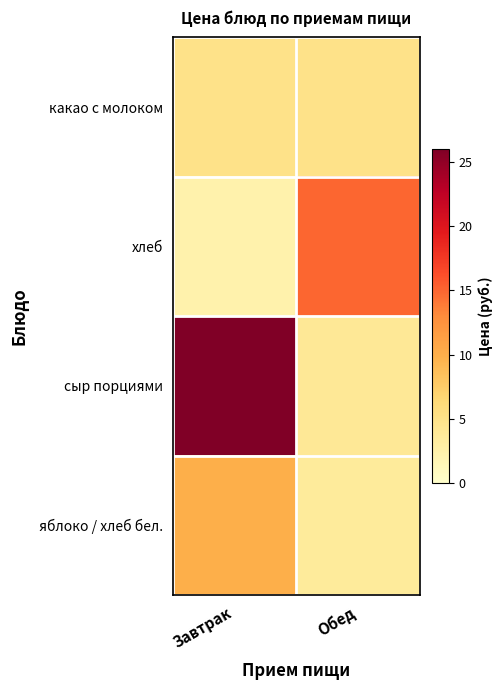

Count the number of data series in this chart.

4